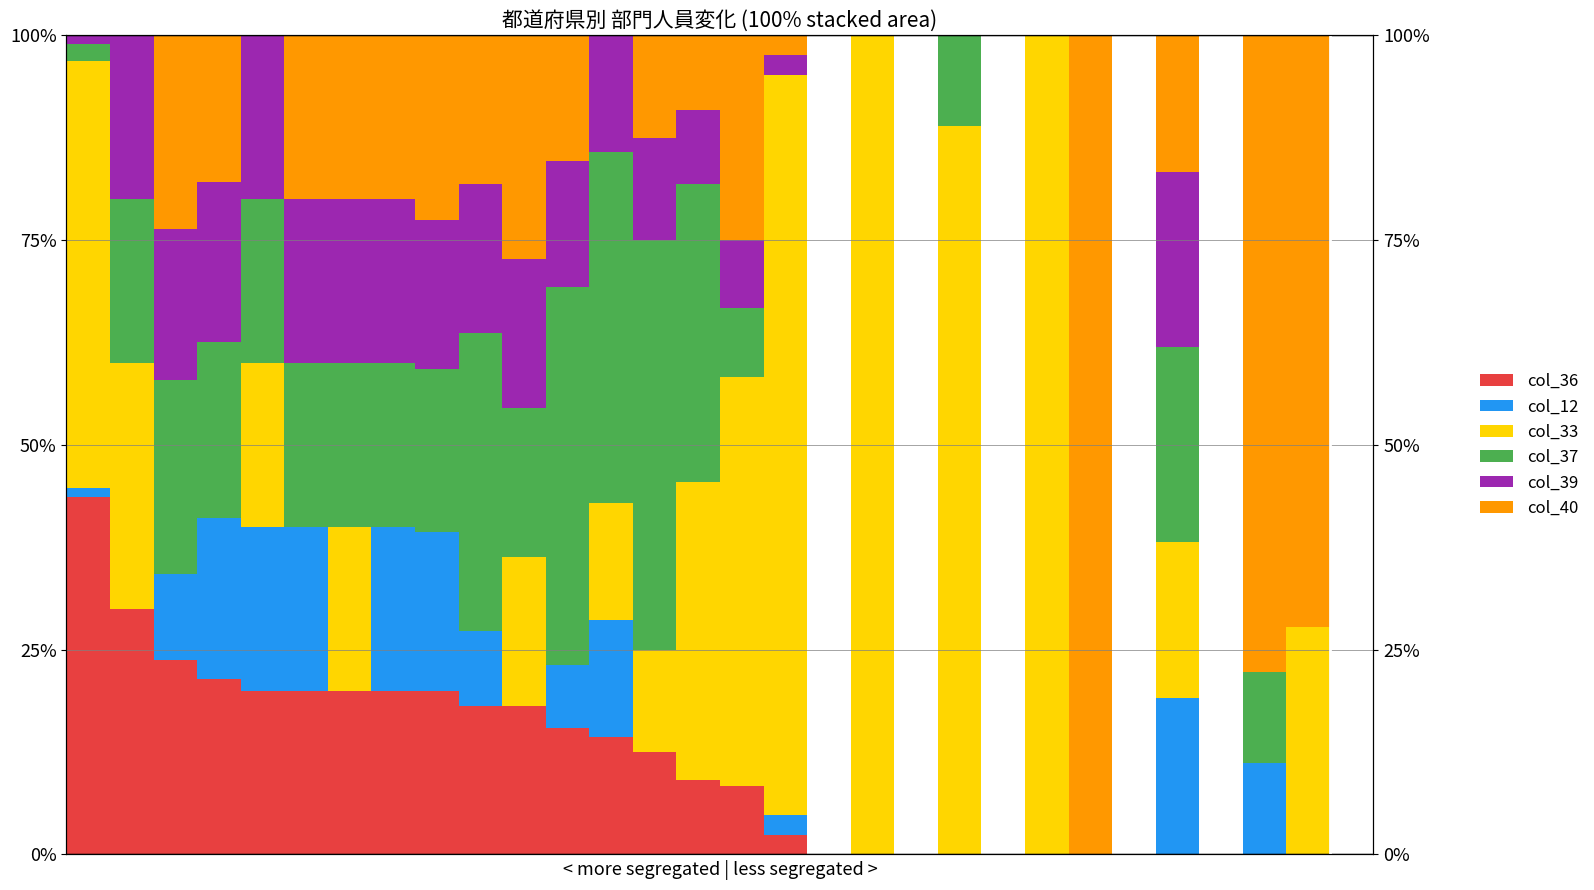

The col_37 series shows 18.3 at 19. True or false?

False